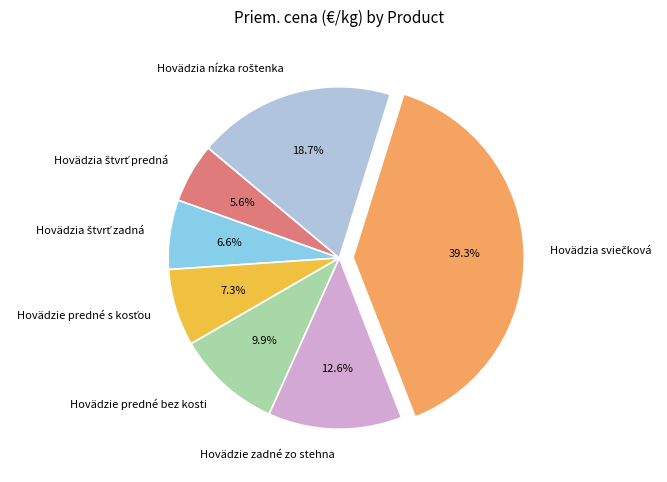

Is there any slice that represents more than half of the pie?

No